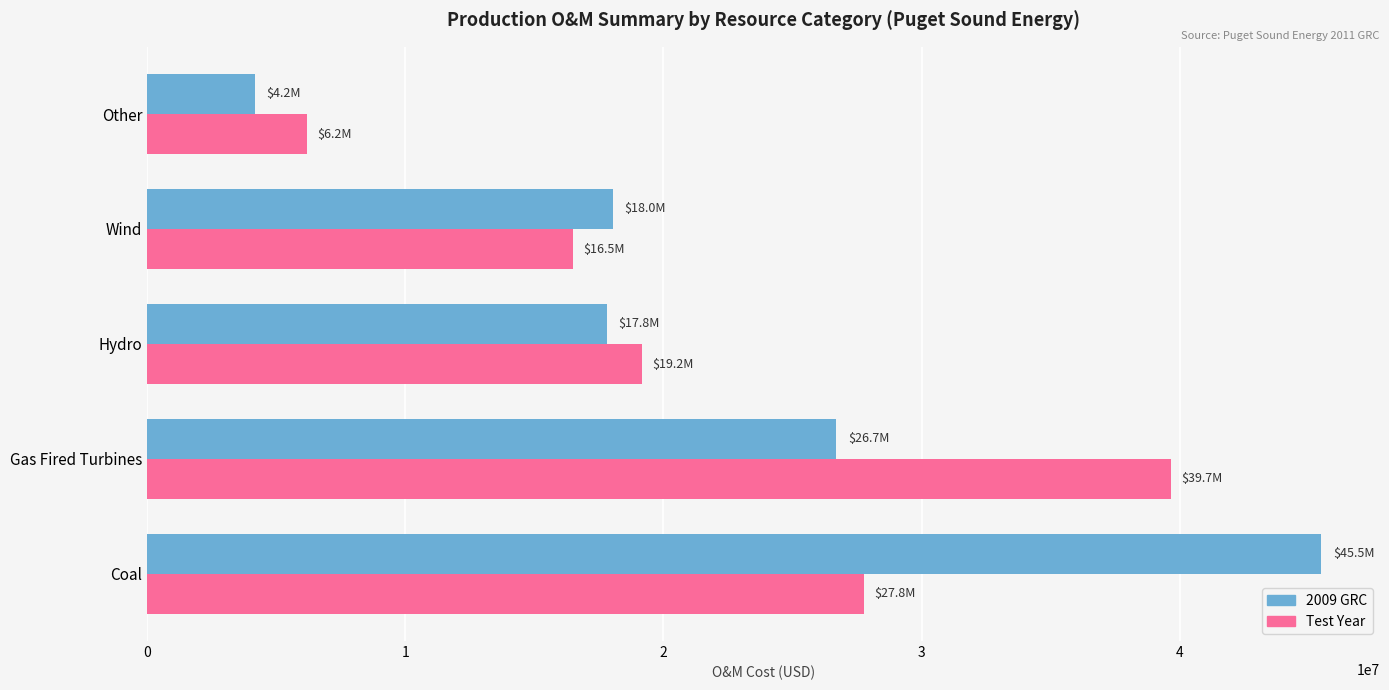

At which category is the sum across all series the highest?

Coal